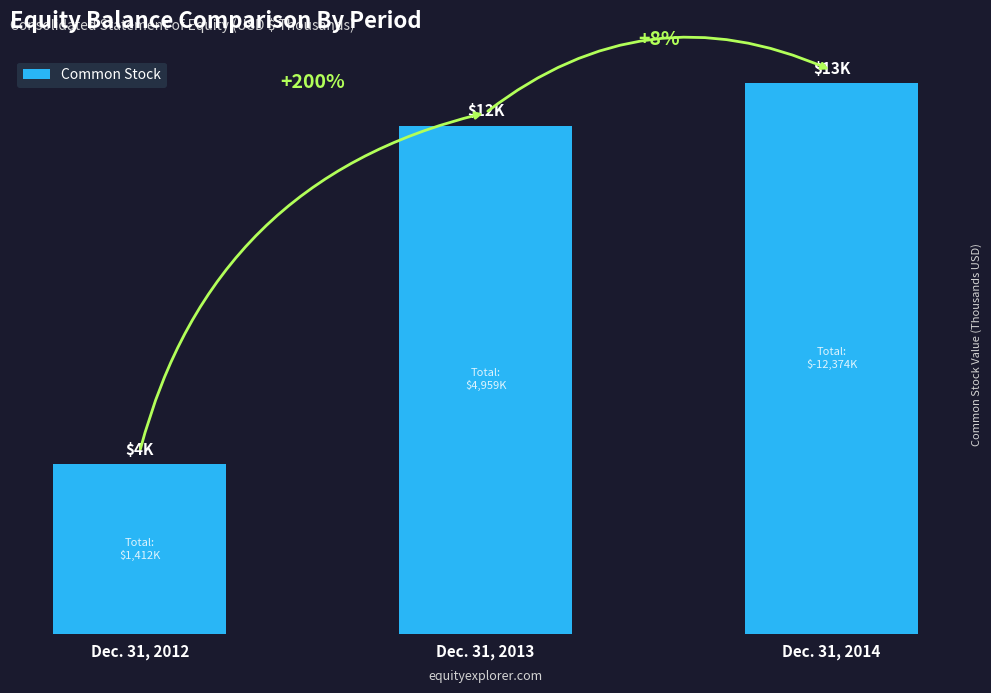

Is it true that the value at Dec. 31, 2013 is 12?

True